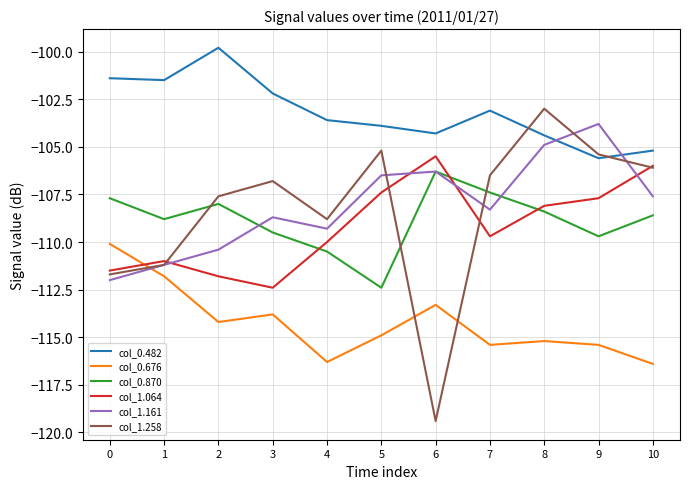

The col_1.161 series shows -109.3 at 4. True or false?

True